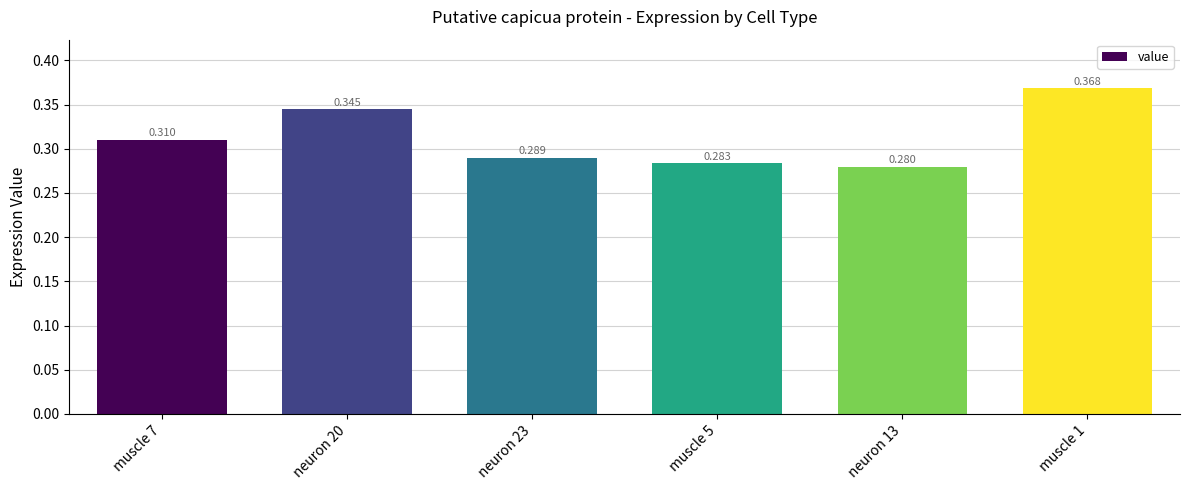

Between muscle 7 and muscle 5, which is larger?

muscle 7